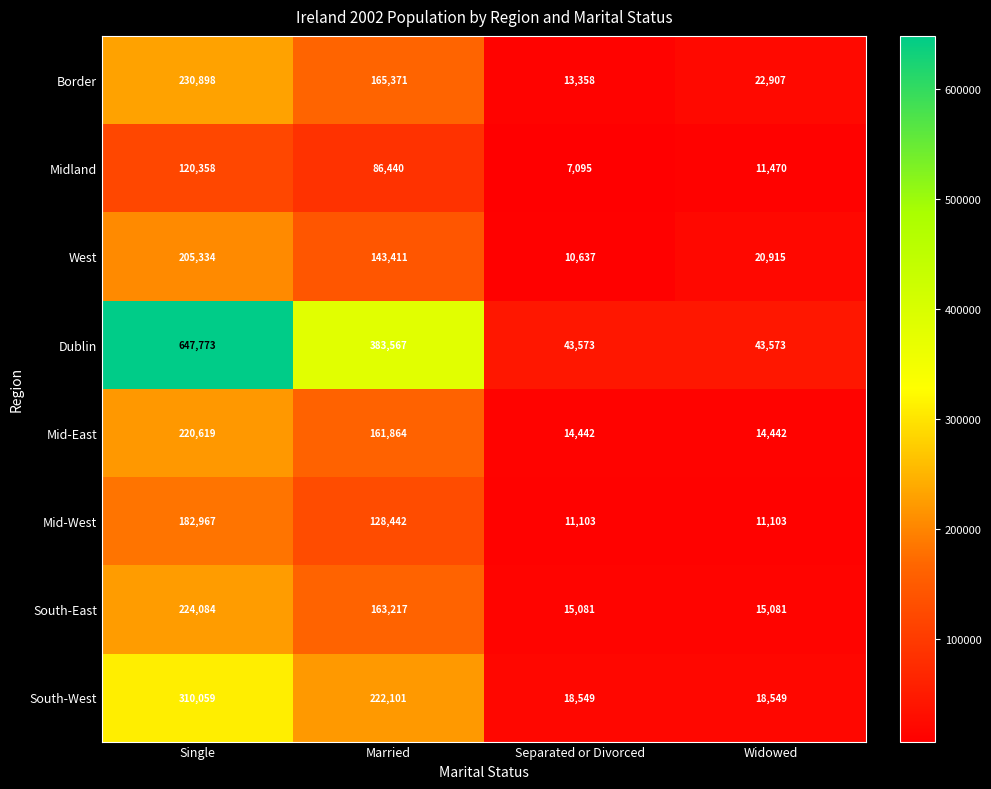

How many Mid-West values are between 11103 and 182967?

4